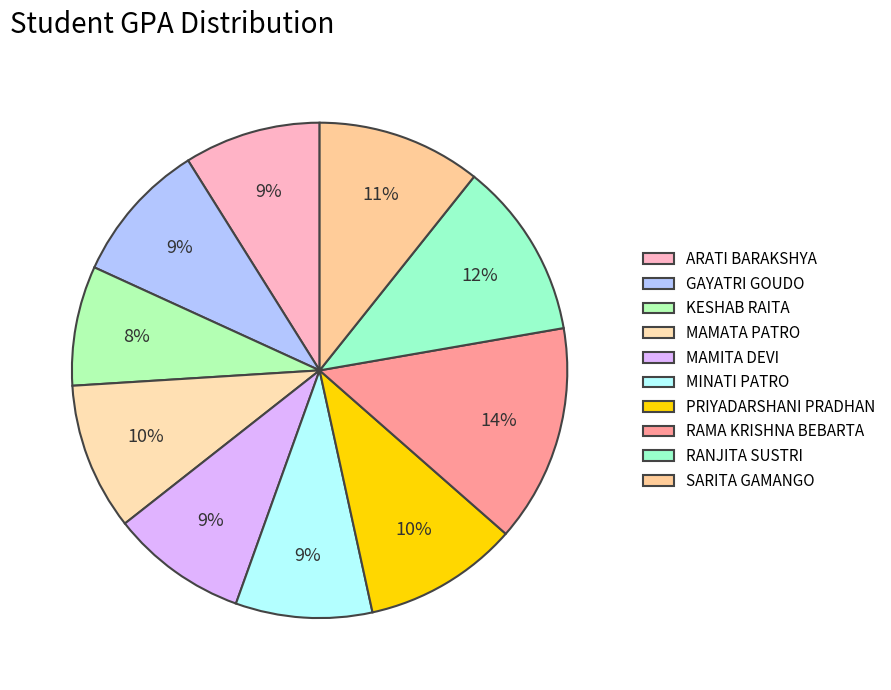

Does KESHAB RAITA account for over 50% of the chart?

No